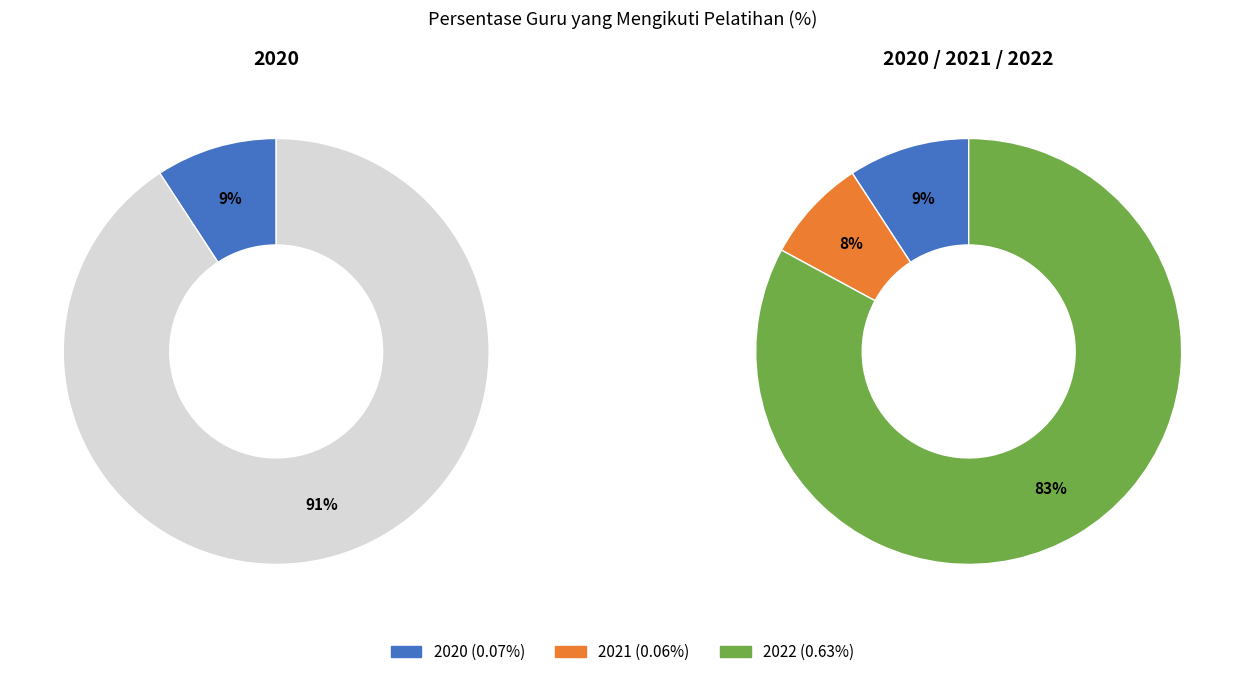

What is the largest slice in the pie chart?

2022